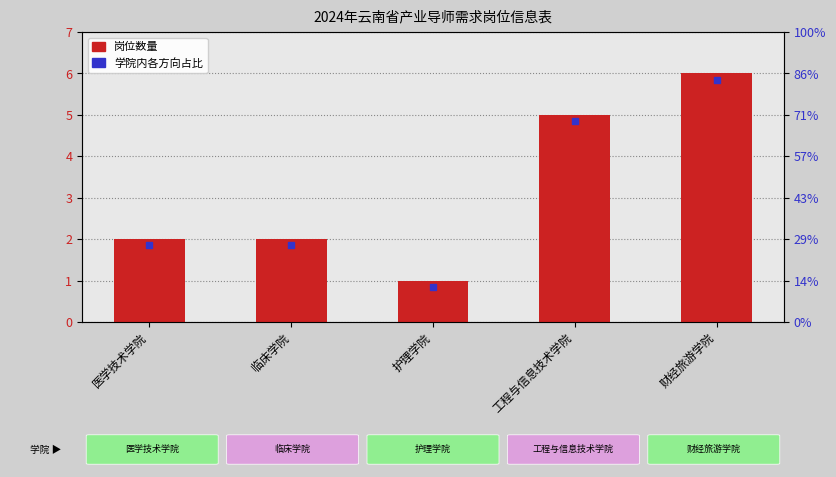

The chart shows a value of 8 at 工程与信息技术学院. True or false?

False